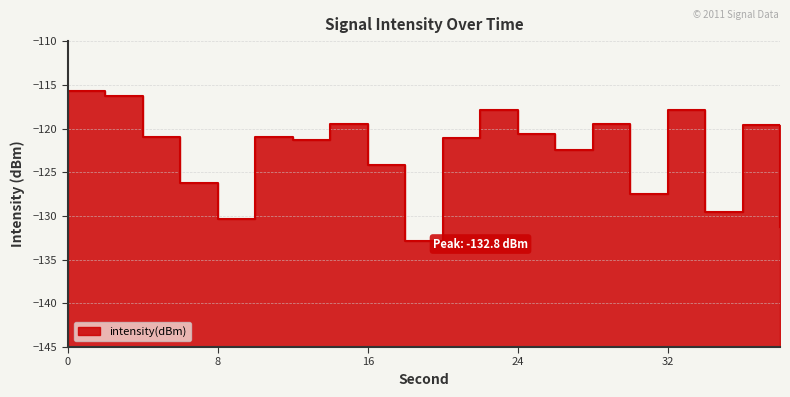

The value at 26 is -122.4. True or false?

True